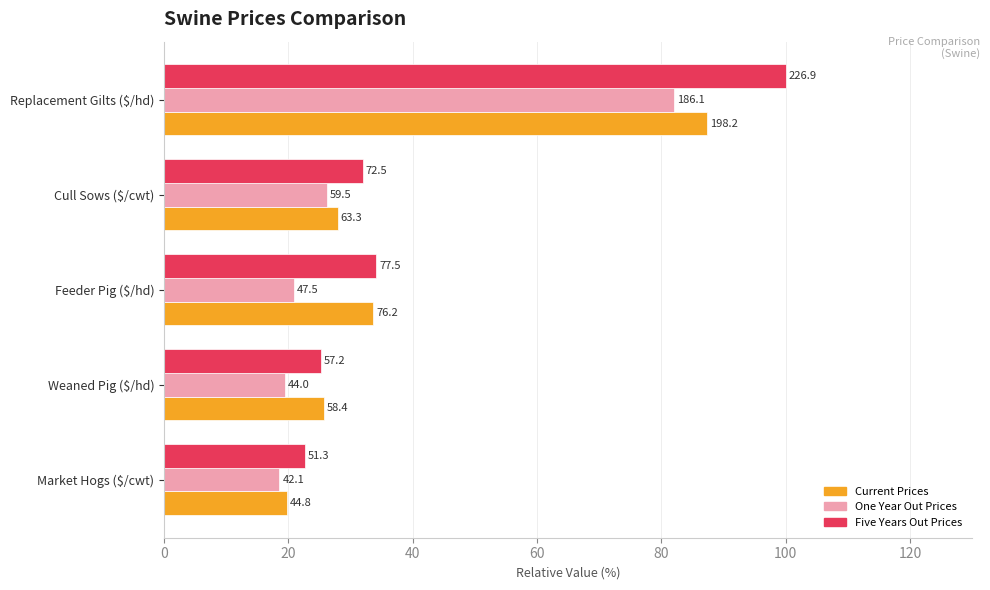

Reading left to right, what are all the values shown in this chart?

Current Prices: 19.7	25.7	33.6	27.9	87.4
One Year Out Prices: 18.5	19.4	20.9	26.2	82.0
Five Years Out Prices: 22.6	25.2	34.1	31.9	100.0